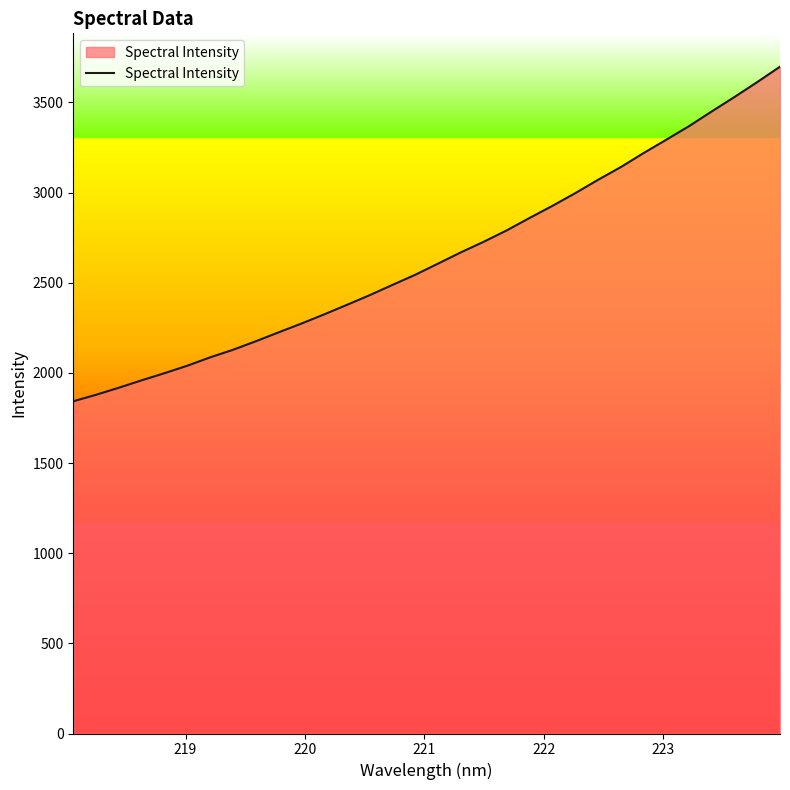

What is the greatest value displayed?

3697.8